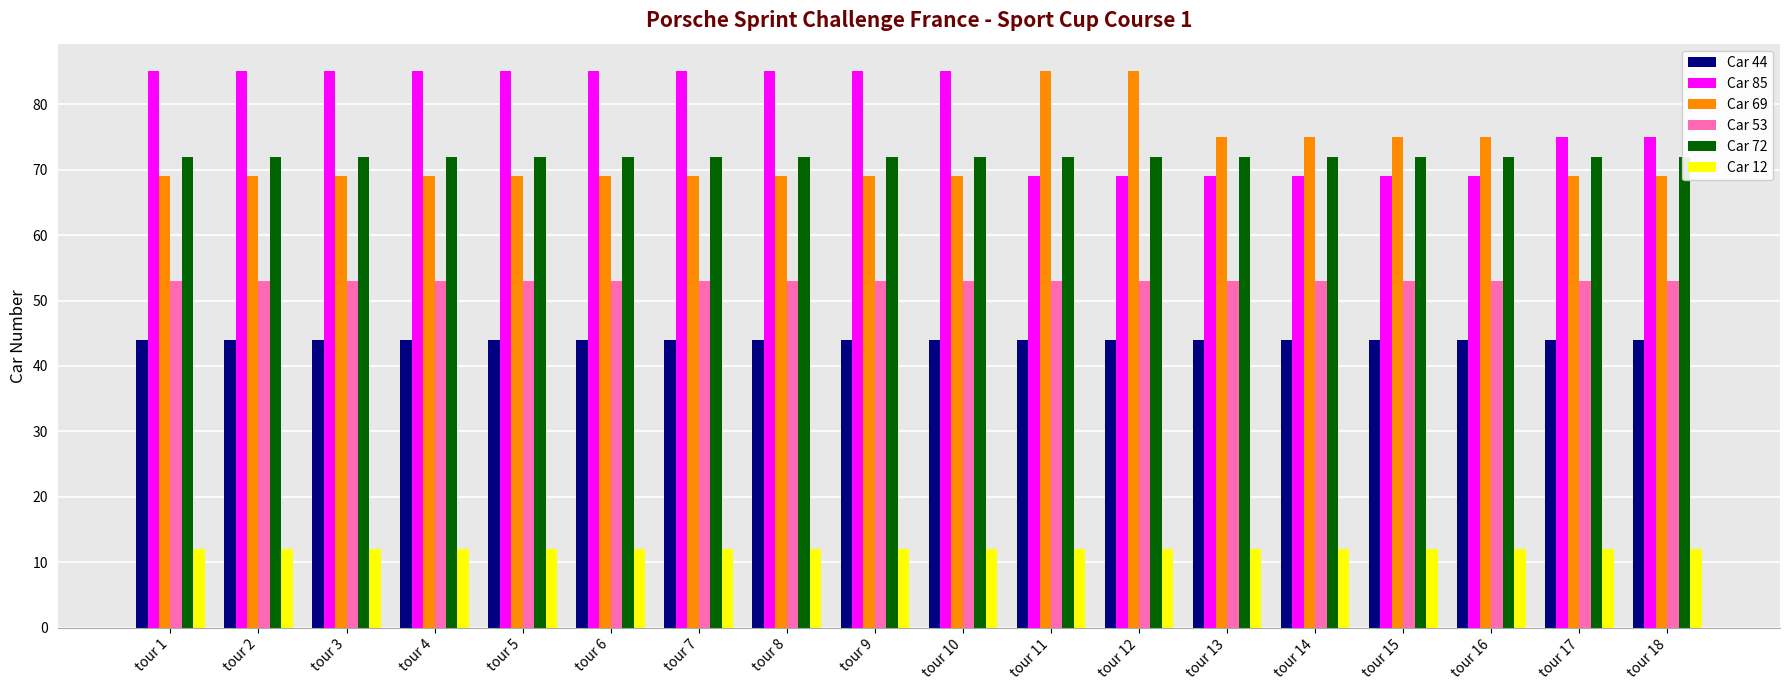

Reading left to right, extract all data points from this chart.

Car 44: tour 1=44	tour 2=44	tour 3=44	tour 4=44	tour 5=44	tour 6=44	tour 7=44	tour 8=44	tour 9=44	tour 10=44	tour 11=44	tour 12=44	tour 13=44	tour 14=44	tour 15=44	tour 16=44	tour 17=44	tour 18=44
Car 85: tour 1=85	tour 2=85	tour 3=85	tour 4=85	tour 5=85	tour 6=85	tour 7=85	tour 8=85	tour 9=85	tour 10=85	tour 11=69	tour 12=69	tour 13=69	tour 14=69	tour 15=69	tour 16=69	tour 17=75	tour 18=75
Car 69: tour 1=69	tour 2=69	tour 3=69	tour 4=69	tour 5=69	tour 6=69	tour 7=69	tour 8=69	tour 9=69	tour 10=69	tour 11=85	tour 12=85	tour 13=75	tour 14=75	tour 15=75	tour 16=75	tour 17=69	tour 18=69
Car 53: tour 1=53	tour 2=53	tour 3=53	tour 4=53	tour 5=53	tour 6=53	tour 7=53	tour 8=53	tour 9=53	tour 10=53	tour 11=53	tour 12=53	tour 13=53	tour 14=53	tour 15=53	tour 16=53	tour 17=53	tour 18=53
Car 72: tour 1=72	tour 2=72	tour 3=72	tour 4=72	tour 5=72	tour 6=72	tour 7=72	tour 8=72	tour 9=72	tour 10=72	tour 11=72	tour 12=72	tour 13=72	tour 14=72	tour 15=72	tour 16=72	tour 17=72	tour 18=72
Car 12: tour 1=12	tour 2=12	tour 3=12	tour 4=12	tour 5=12	tour 6=12	tour 7=12	tour 8=12	tour 9=12	tour 10=12	tour 11=12	tour 12=12	tour 13=12	tour 14=12	tour 15=12	tour 16=12	tour 17=12	tour 18=12